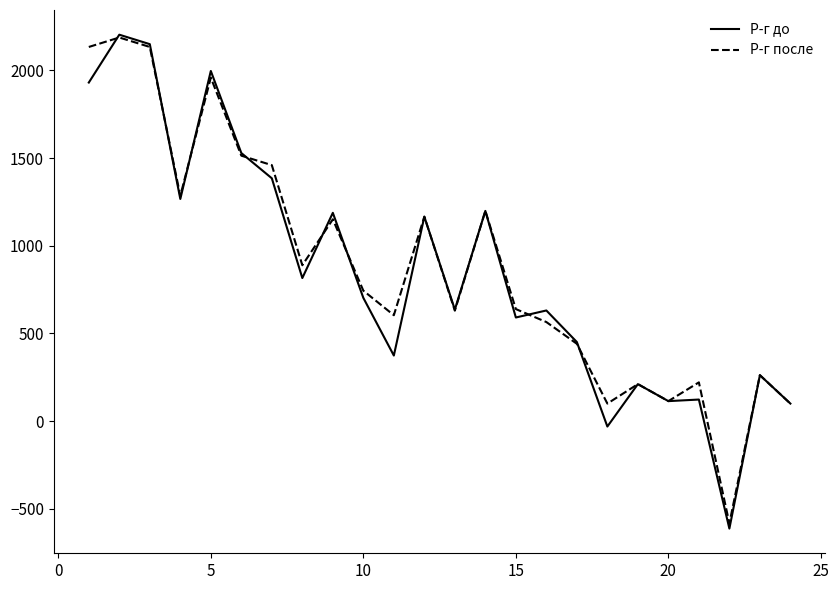

What is the sum of all Р-г после values?

21127